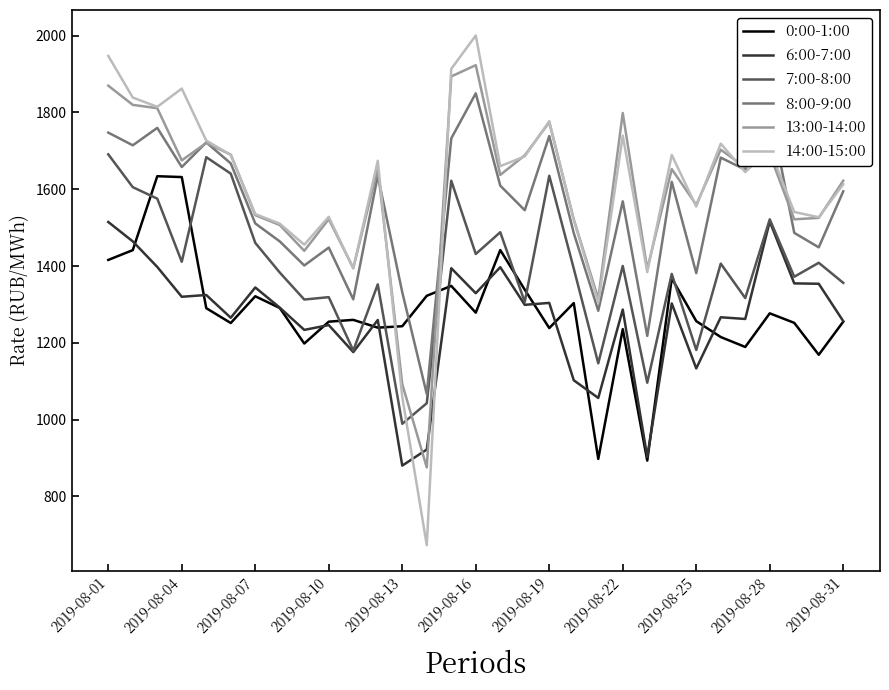

True or false: 6:00-7:00 and 13:00-14:00 intersect in this chart.

True